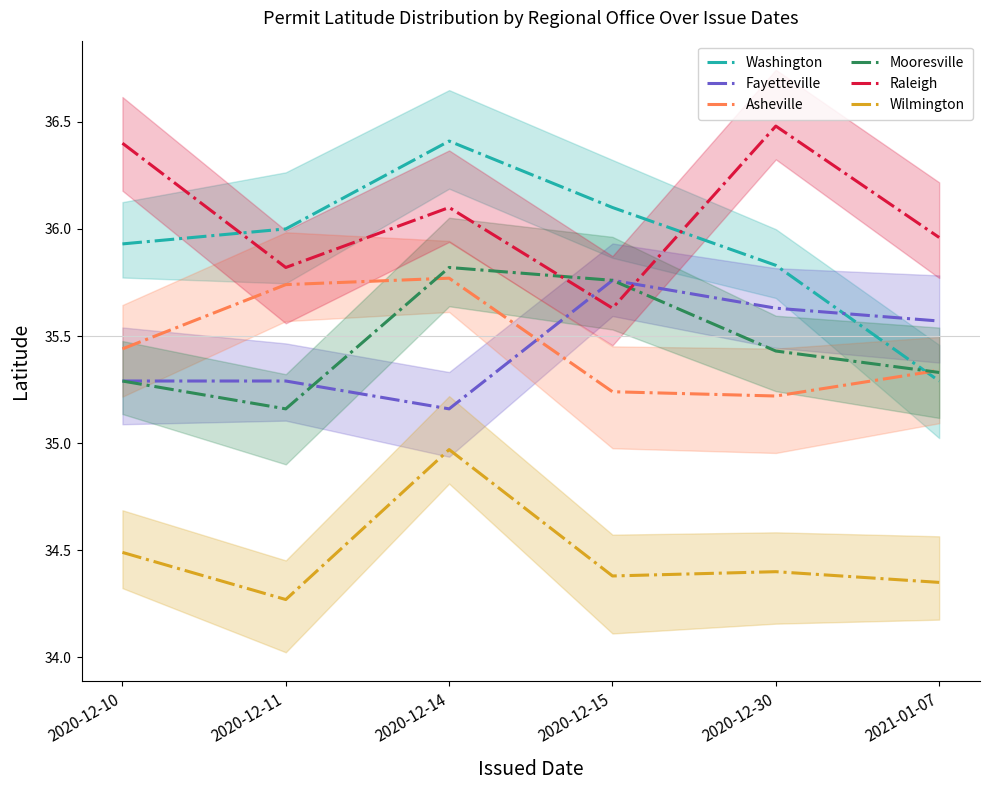

True or false: Wilmington and Mooresville cross at least once.

False